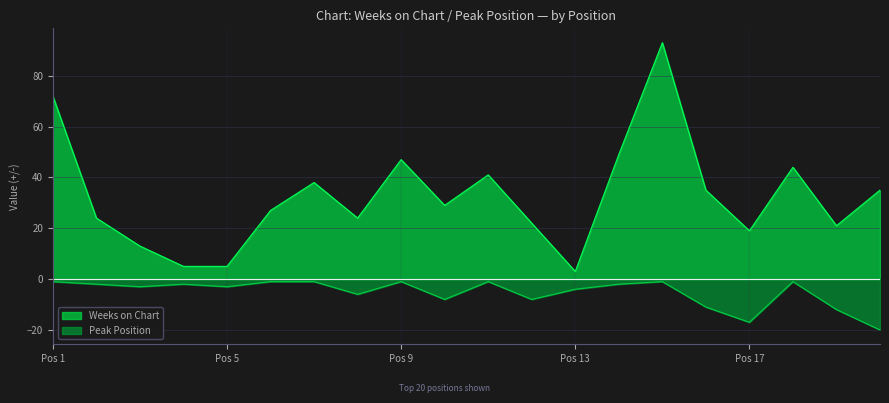

Which category has the highest value across all series?

15